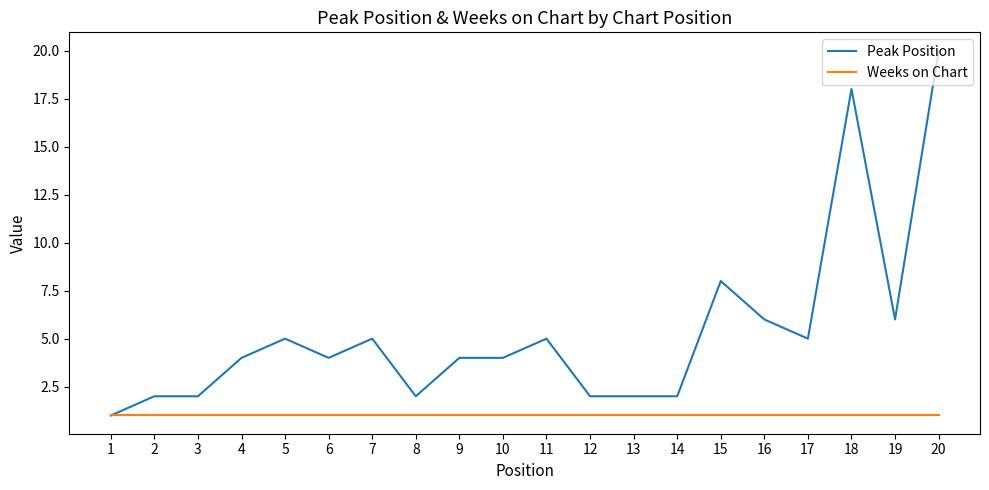

What is the greatest value displayed?

20